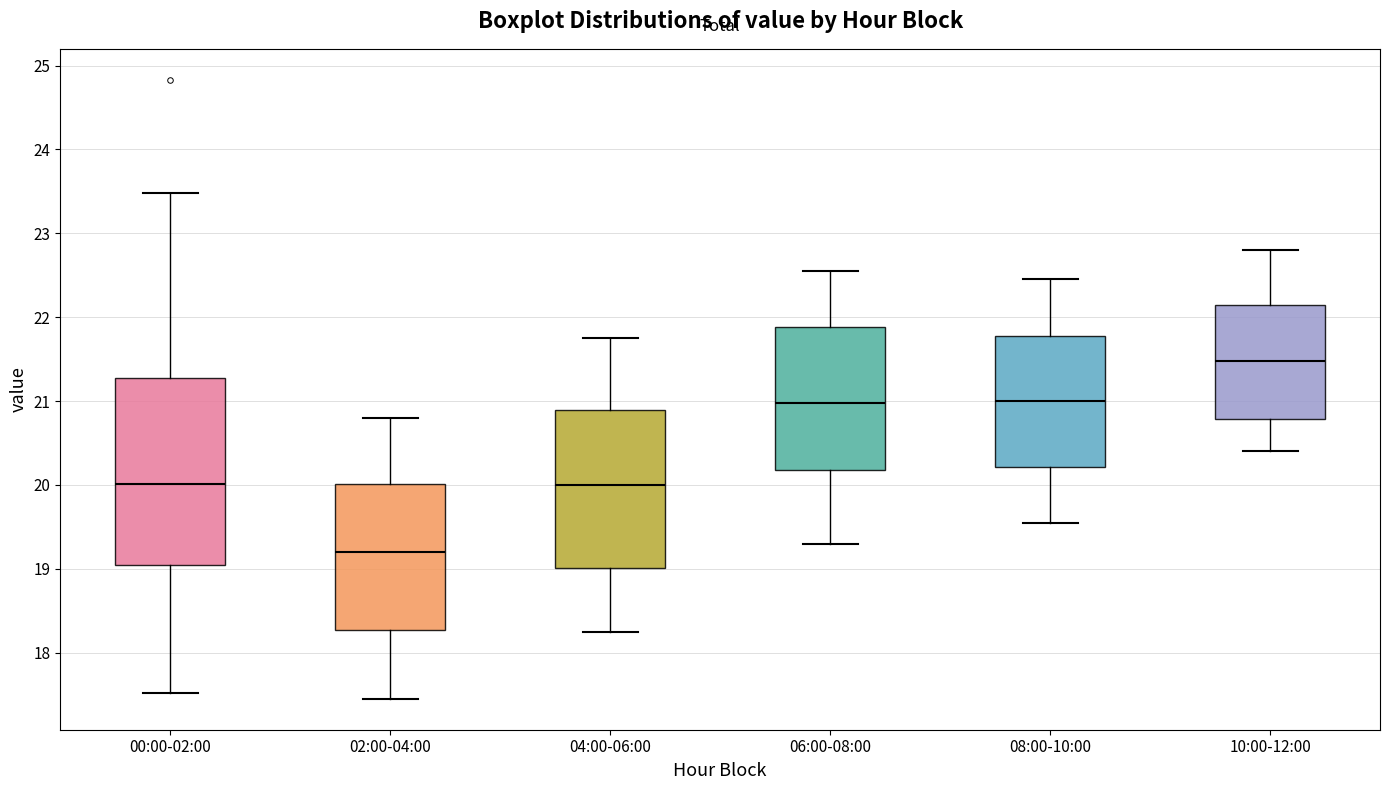

Reading left to right, read every box against the y-axis: the position of its median line, the range the box covers, and the ends of its whiskers. The values are not printed on the chart, so give them approximately, as read against the axis.

00:00-02:00: median 20.0, box 19.0 to 21.3, whiskers 17.5 to 23.5
02:00-04:00: median 19.2, box 18.3 to 20.0, whiskers 17.5 to 20.8
04:00-06:00: median 20.0, box 19.0 to 20.9, whiskers 18.3 to 21.8
06:00-08:00: median 21.0, box 20.2 to 21.9, whiskers 19.3 to 22.6
08:00-10:00: median 21.0, box 20.2 to 21.8, whiskers 19.6 to 22.5
10:00-12:00: median 21.5, box 20.8 to 22.2, whiskers 20.4 to 22.8